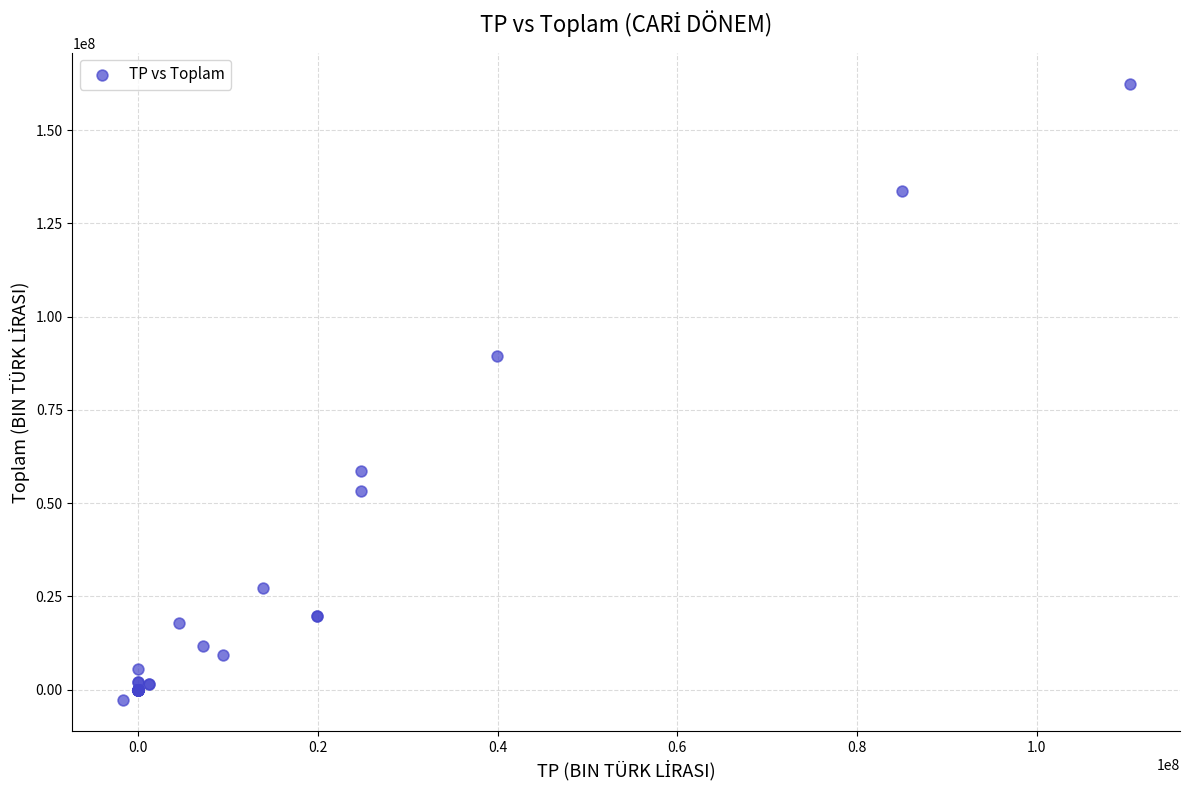

What Y value in the scatter plot is closest to 79836988?

89513146